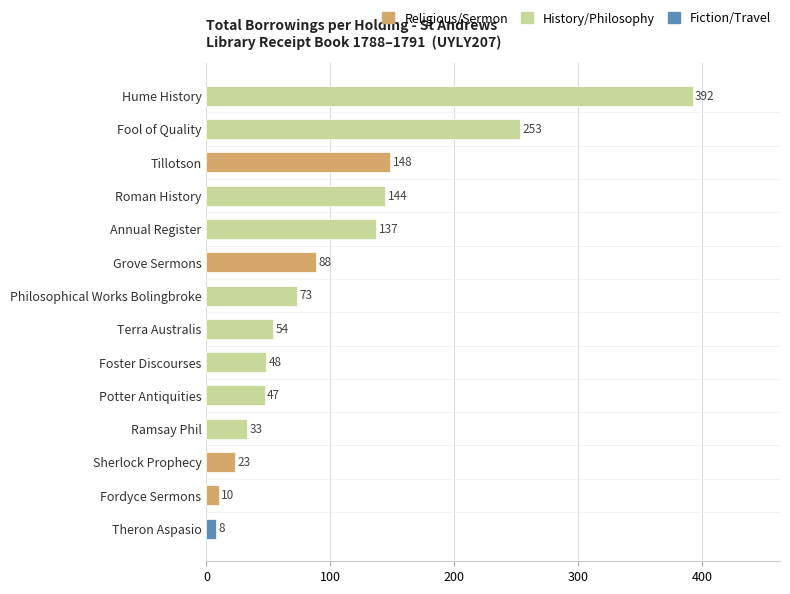

What is the difference between the values at Potter Antiquities and Roman History?

97